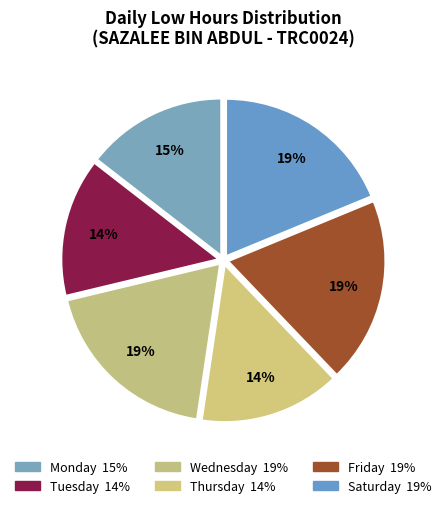

How many slices are in this pie chart?

6